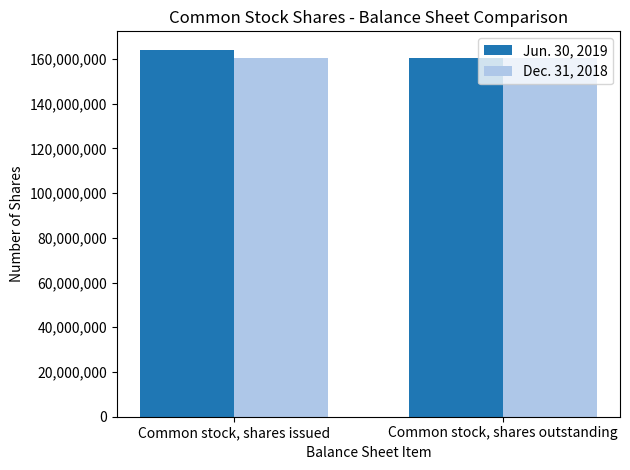

List the series in order of their overall mean, highest first.

Jun. 30, 2019, Dec. 31, 2018